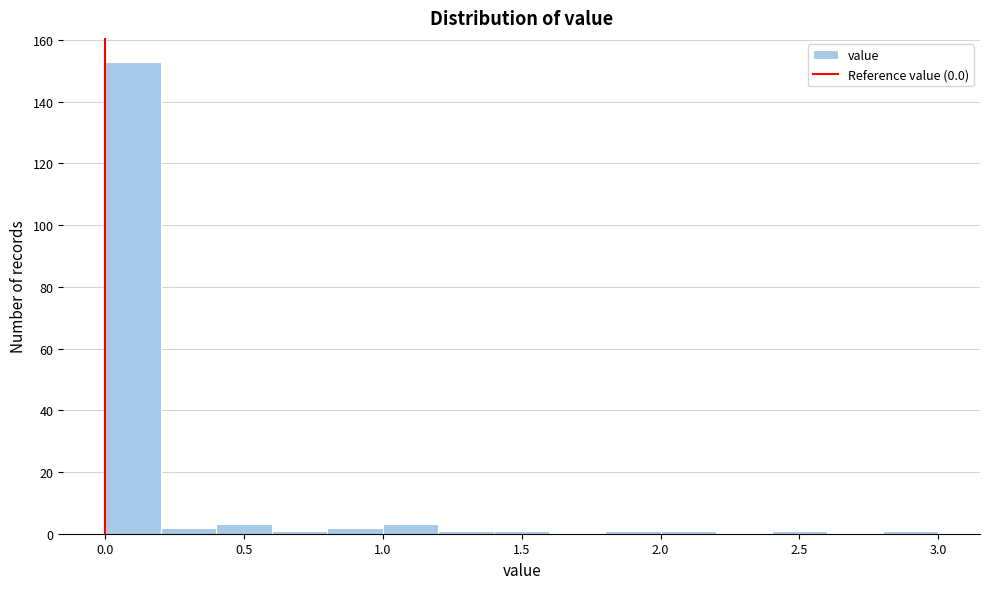

Reading left to right, transcribe this chart: for each bar, give the range it covers on the x-axis and its height. The values are not printed on the chart, so give them approximately, as read against the axis.

0.0 to 0.2: 154
0.2 to 0.4: 2
0.4 to 0.6: 4
0.6 to 0.8: under 2
0.8 to 1.0: 2
1.0 to 1.2: 4
1.2 to 1.4: under 2
1.4 to 1.6: under 2
1.6 to 1.8: 0
1.8 to 2.0: under 2
2.0 to 2.2: under 2
2.2 to 2.4: 0
2.4 to 2.6: under 2
2.6 to 2.8: 0
2.8 to 3.0: under 2